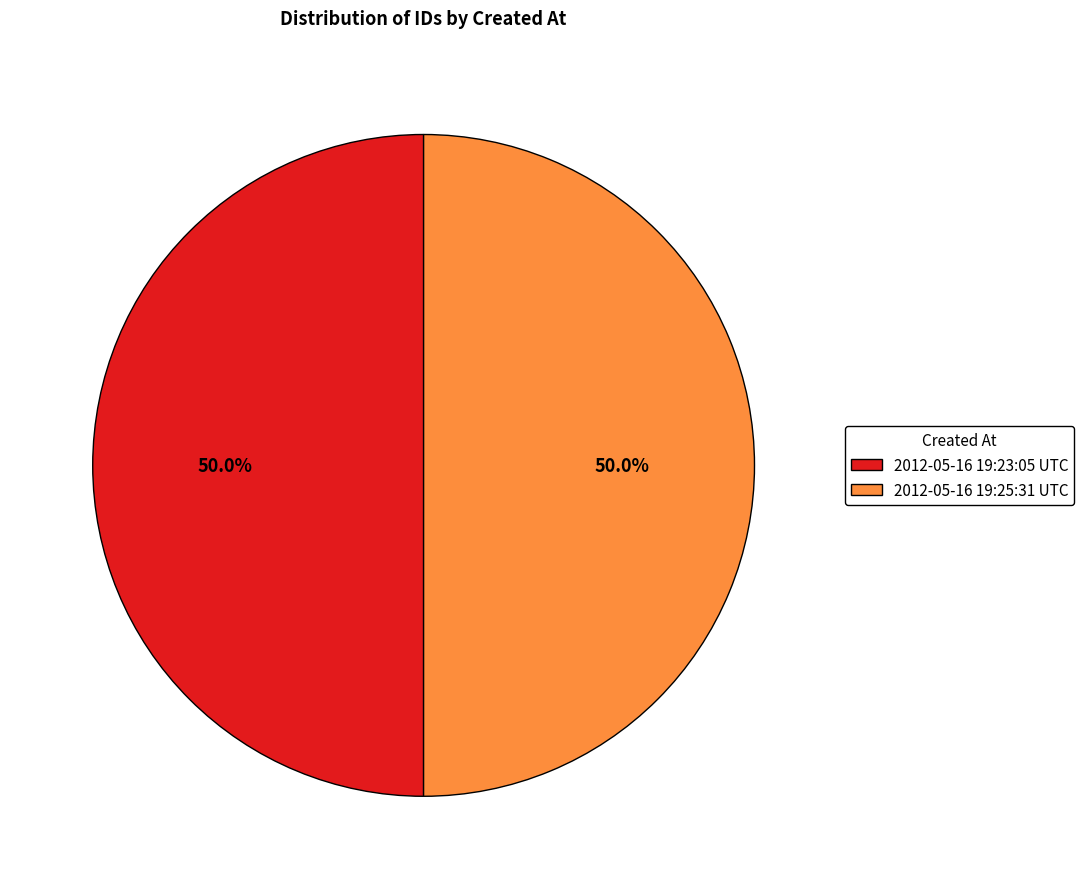

What percentage do 2012-05-16 19:23:05 UTC and 2012-05-16 19:25:31 UTC together represent?

100.0%